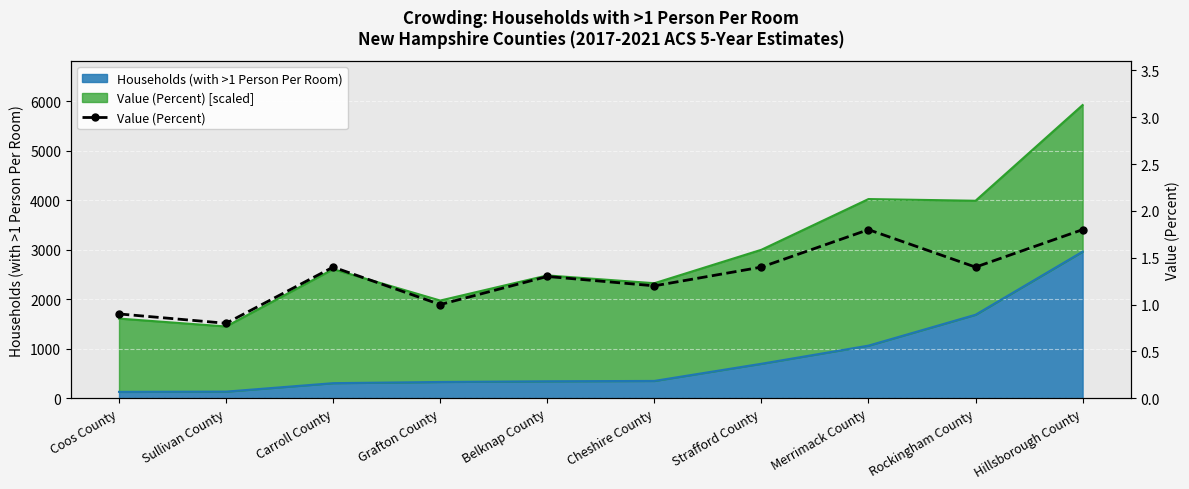

At which category does the data reach its first local peak?

Carroll County